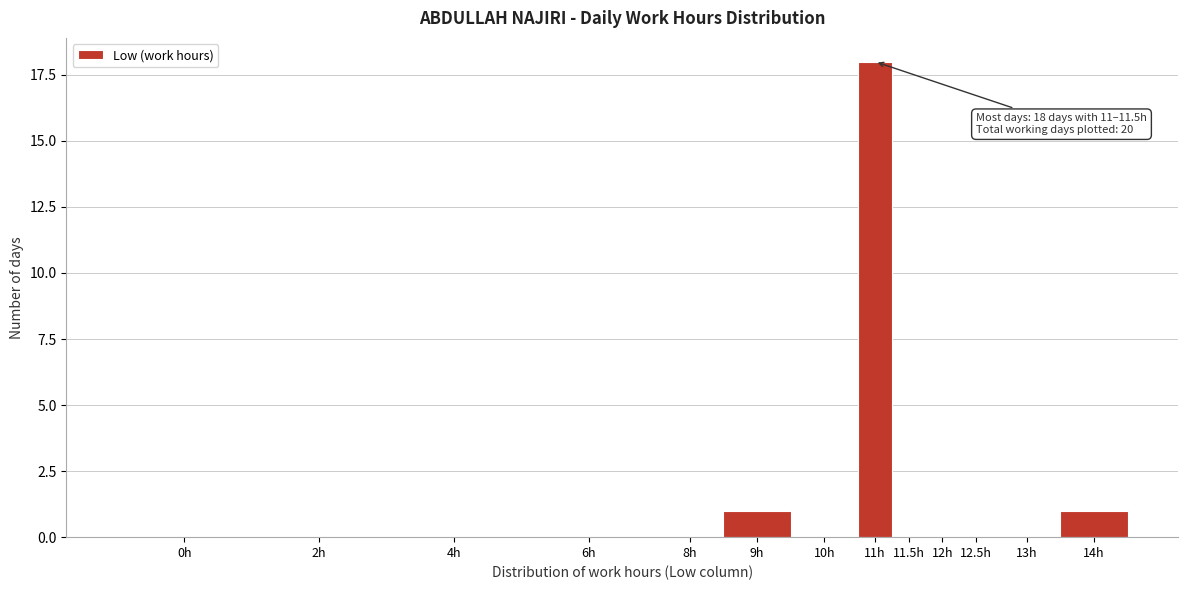

Reading right to left, transcribe all the data shown in this chart.

14h=1	13h=0	12.5h=0	12h=0	11.5h=0	11h=18	10h=0	9h=1	8h=0	6h=0	4h=0	2h=0	0h=0